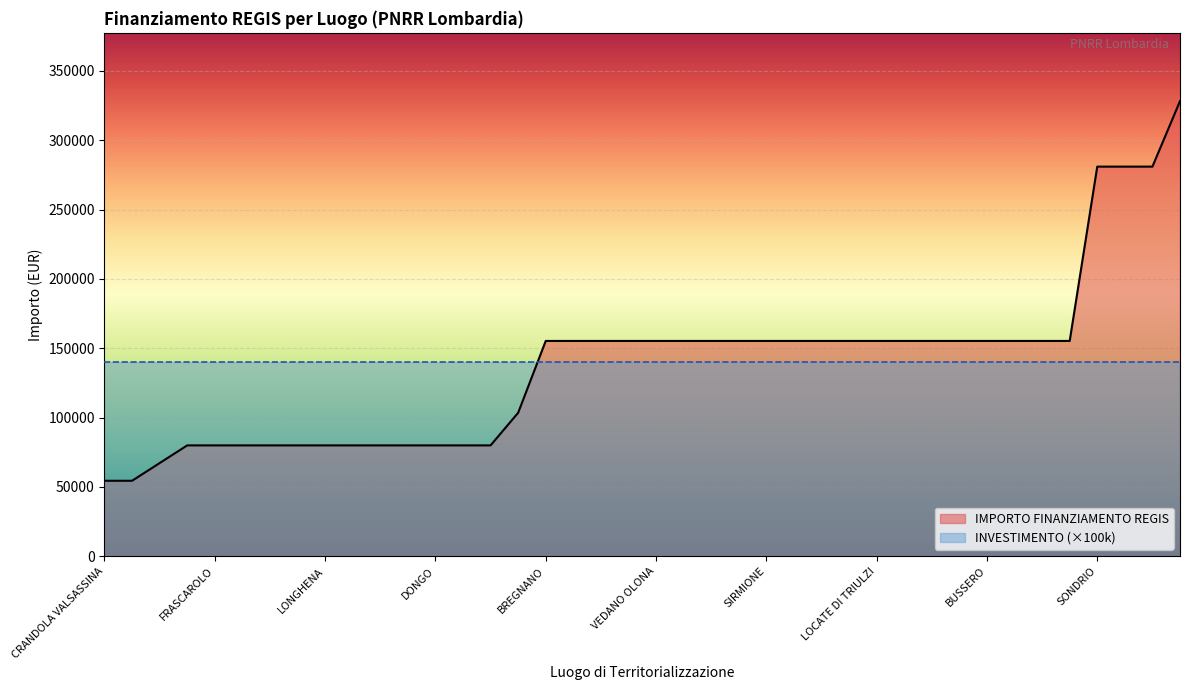

What is the difference between the second highest and second lowest values in the IMPORTO FINANZIAMENTO REGIS series?

226520